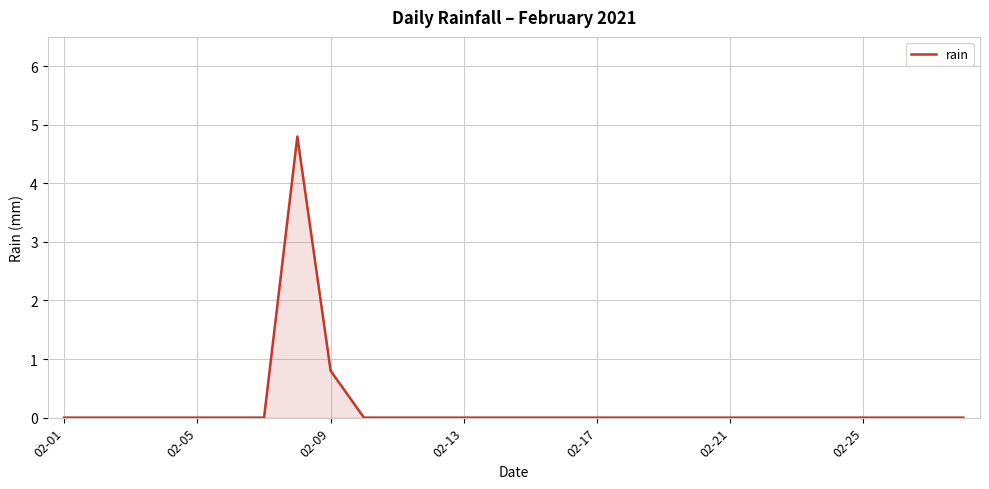

Reading left to right, list all the values displayed in this chart.

0.0	0.0	0.0	0.0	0.0	0.0	0.0	4.8	0.8	0.0	0.0	0.0	0.0	0.0	0.0	0.0	0.0	0.0	0.0	0.0	0.0	0.0	0.0	0.0	0.0	0.0	0.0	0.0